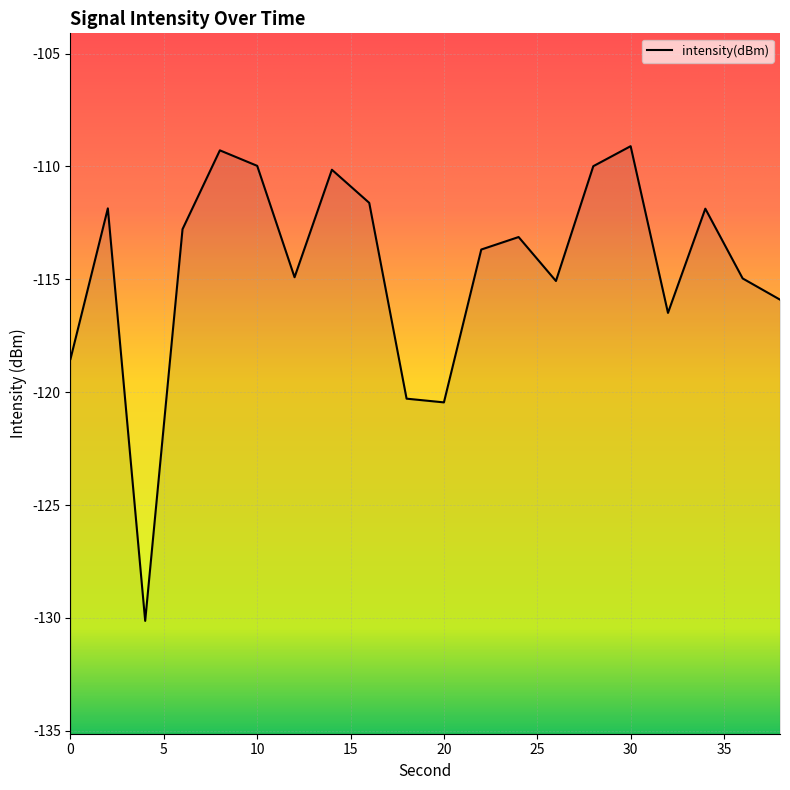

Reading left to right, what are all the values shown in this chart?

0=-118.5	2=-111.9	4=-130.1	6=-112.8	8=-109.3	10=-110.0	12=-114.9	14=-110.1	16=-111.6	18=-120.3	20=-120.5	22=-113.7	24=-113.1	26=-115.1	28=-110.0	30=-109.1	32=-116.5	34=-111.9	36=-115.0	38=-115.9